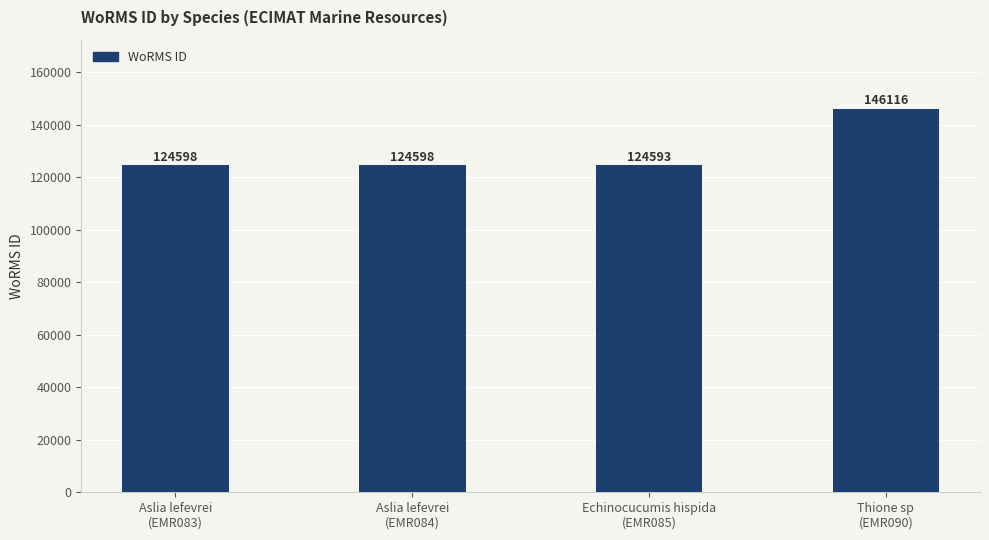

What is the difference between the maximum and minimum values?

21523